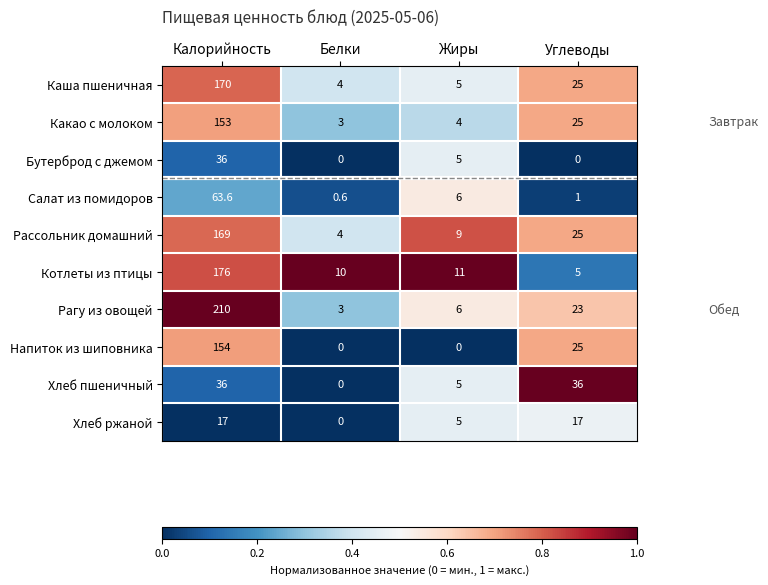

At which label is Какао с молоком closest to 78?

Углеводы